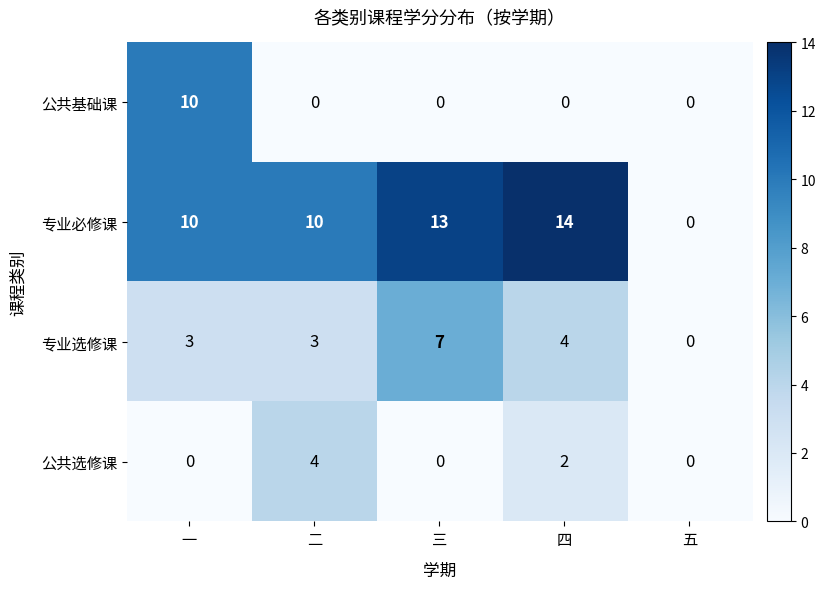

What is the difference between the 专业选修课 values at 三 and 一?

4